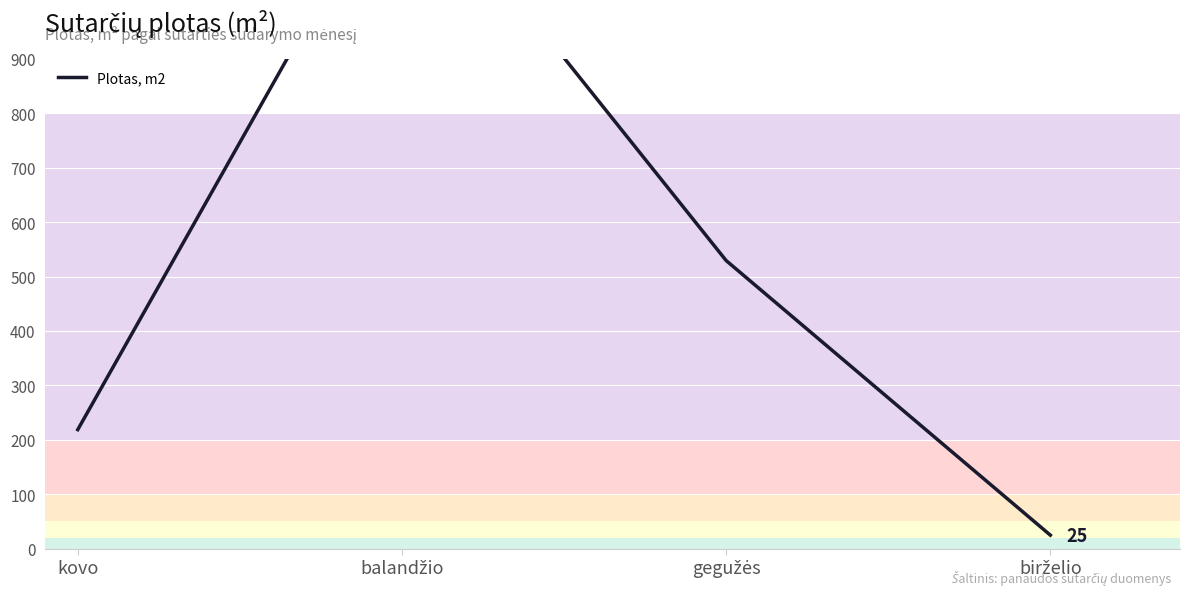

Reading left to right, what are all the values shown in this chart?

kovo=218.7	balandžio=1273.9	gegužės=529.3	birželio=24.9